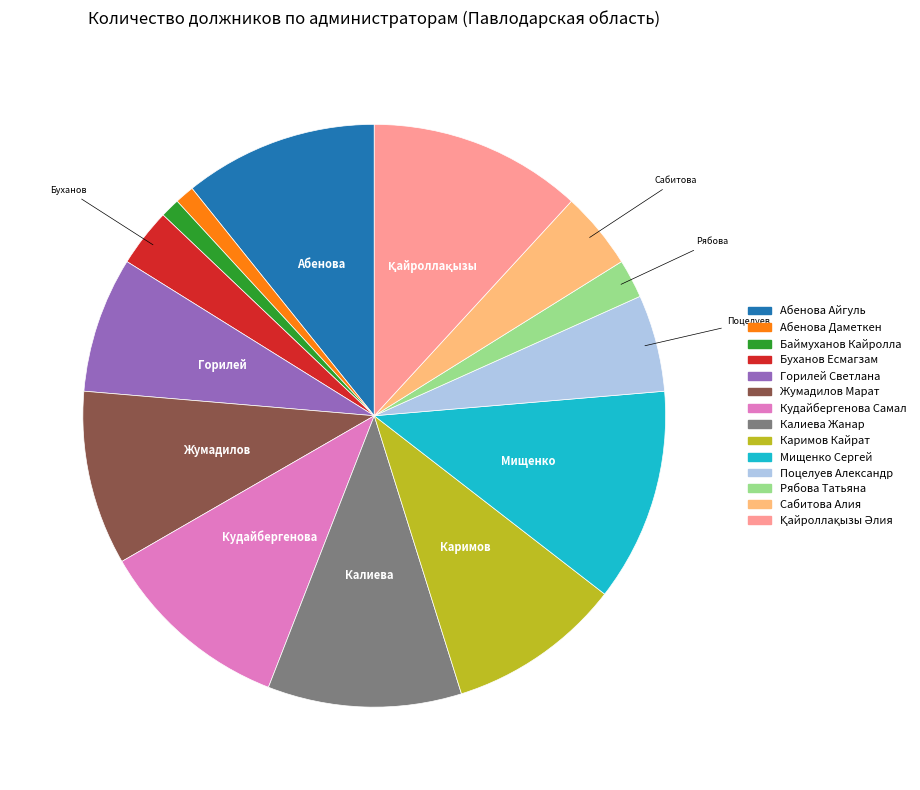

Is Буханов Есмагзам the majority of the pie?

No